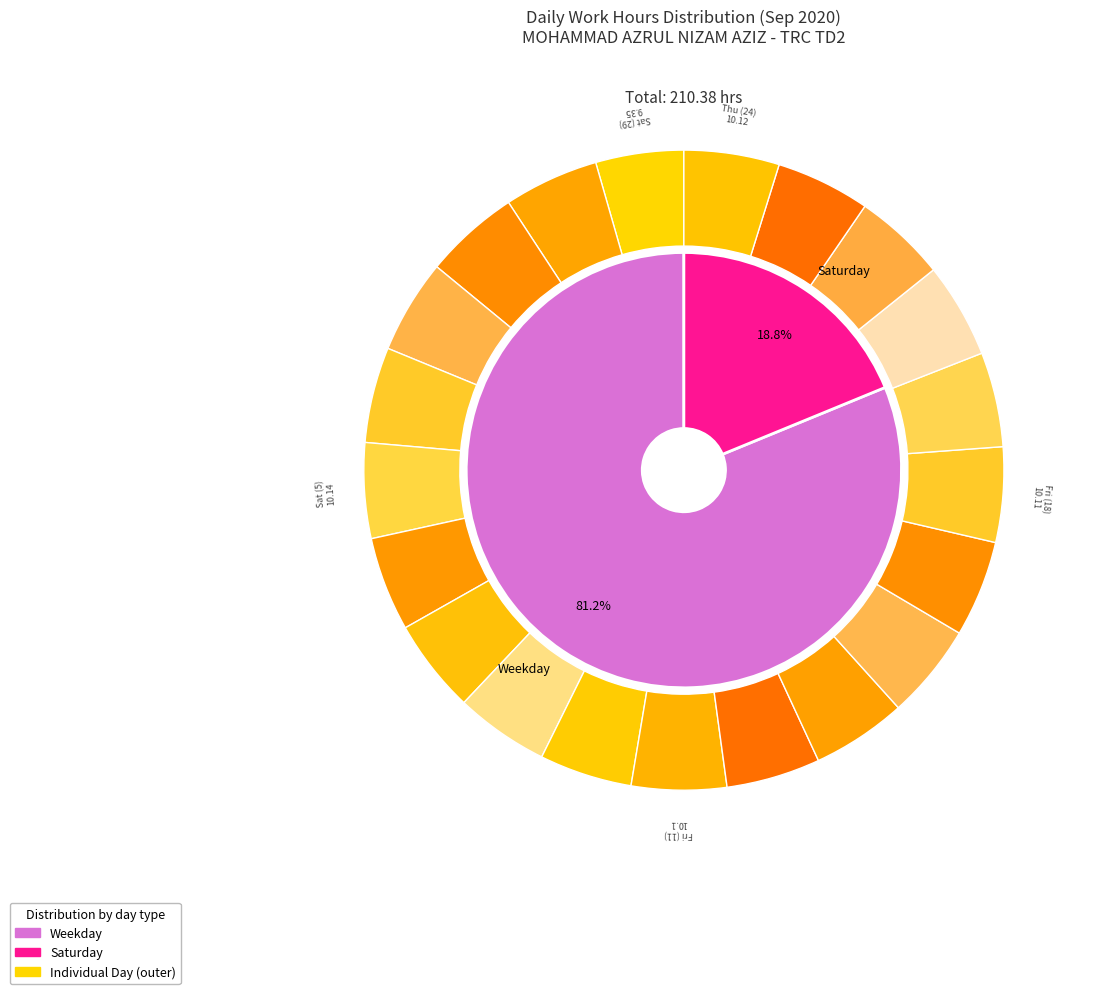

Between Wed (23) and Thu (10), which is larger?

Wed (23)